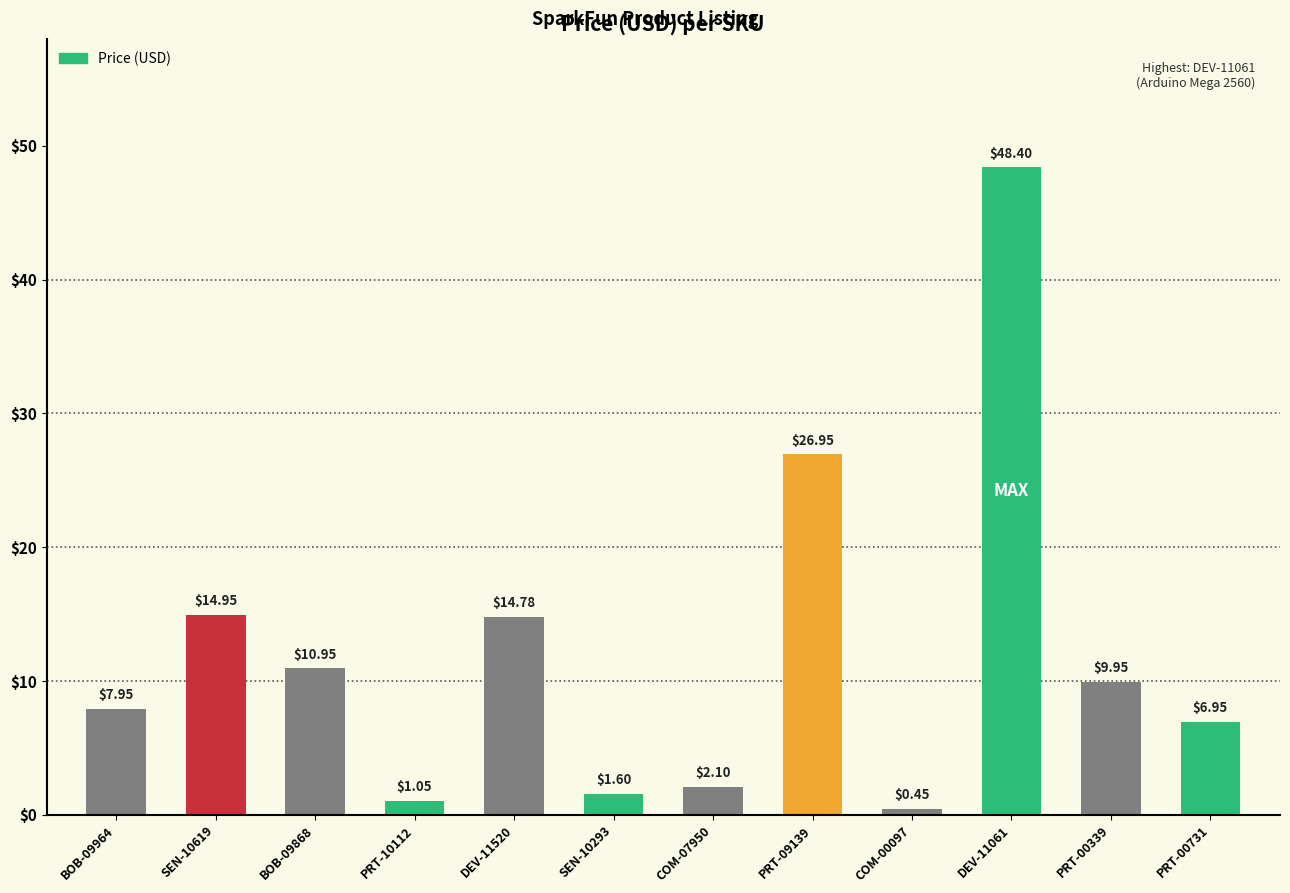

Where is the data nearest to the value 24?

PRT-09139